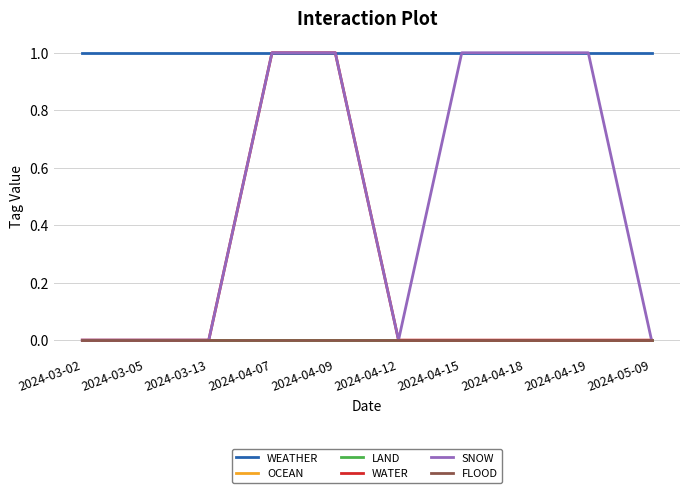

Which series has the largest range (max minus min)?

WATER